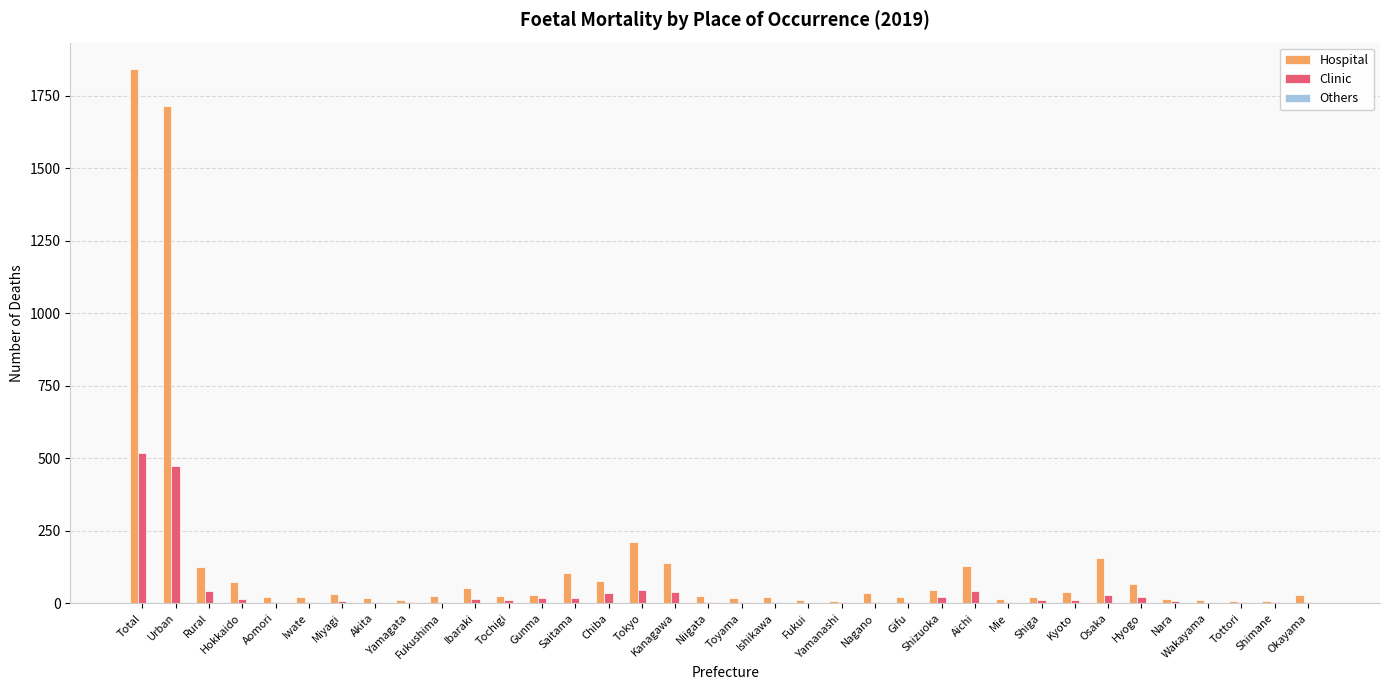

What is the maximum value shown in the chart?

1841